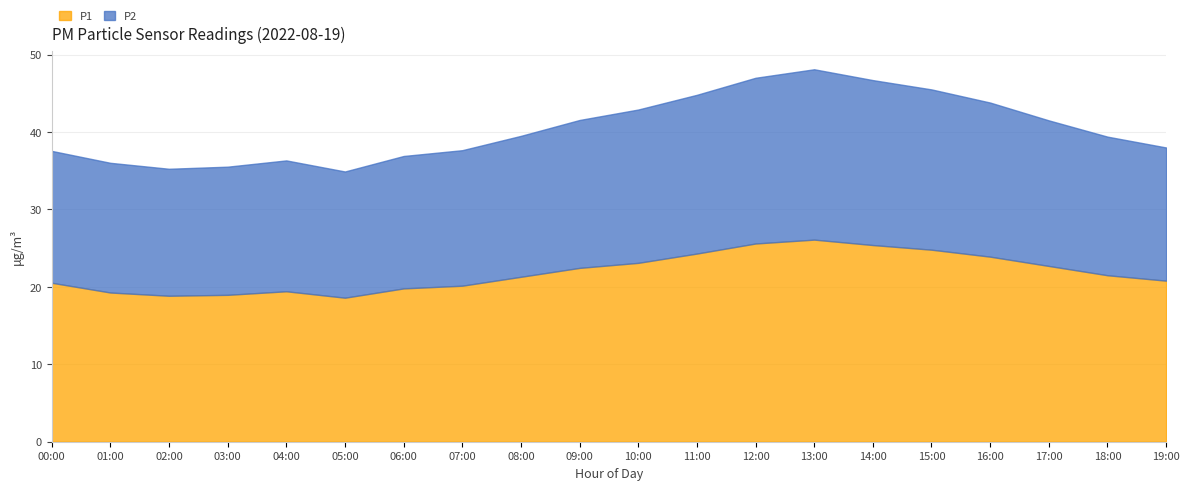

How many data points in P1 are less than 21?

9